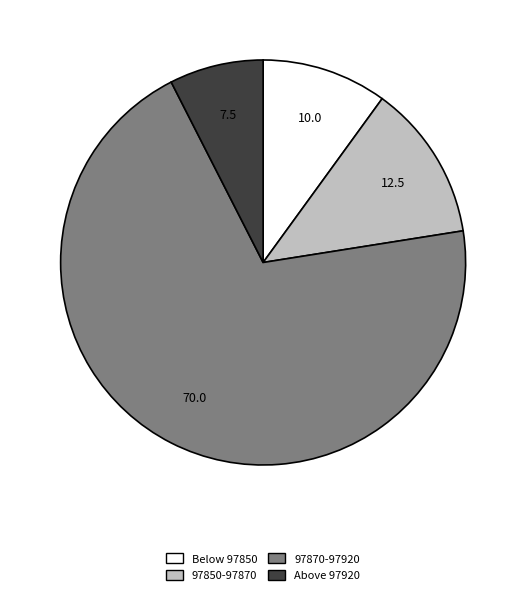

Which category accounts for the majority?

97870-97920